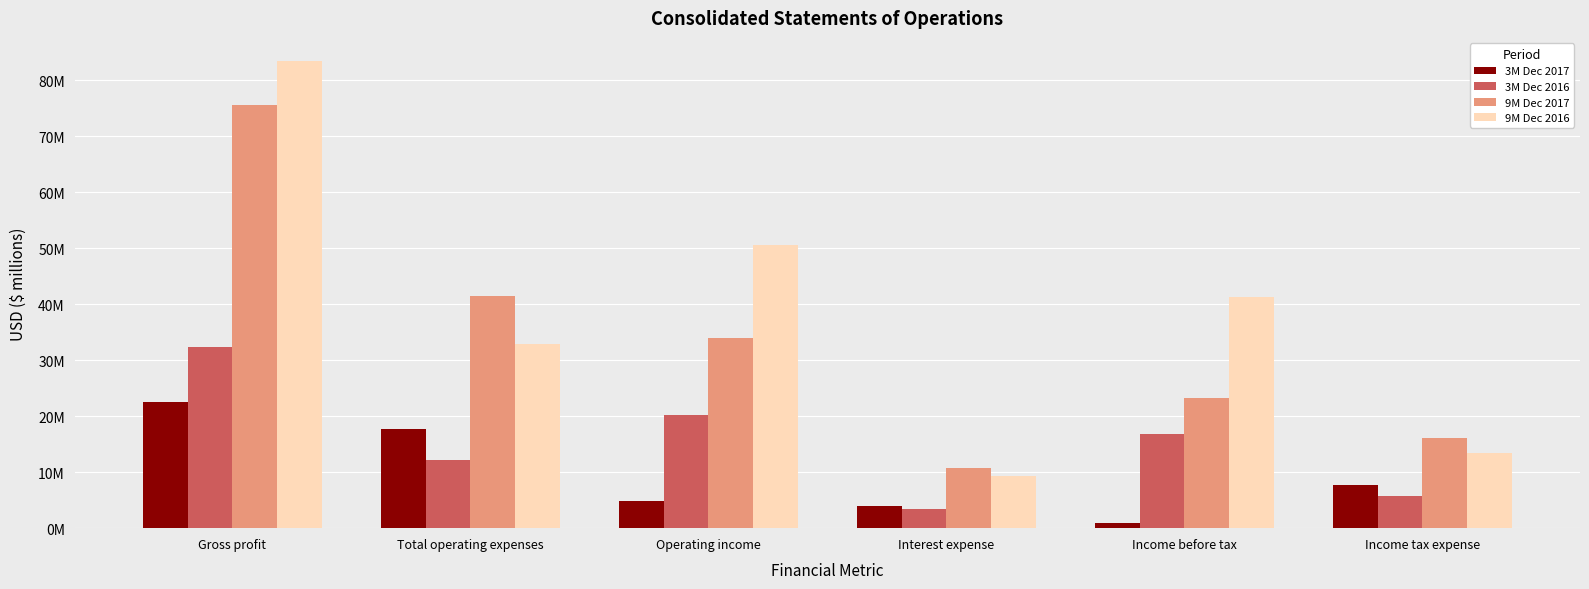

Are the bars grouped side by side (vs. stacked)?

Yes